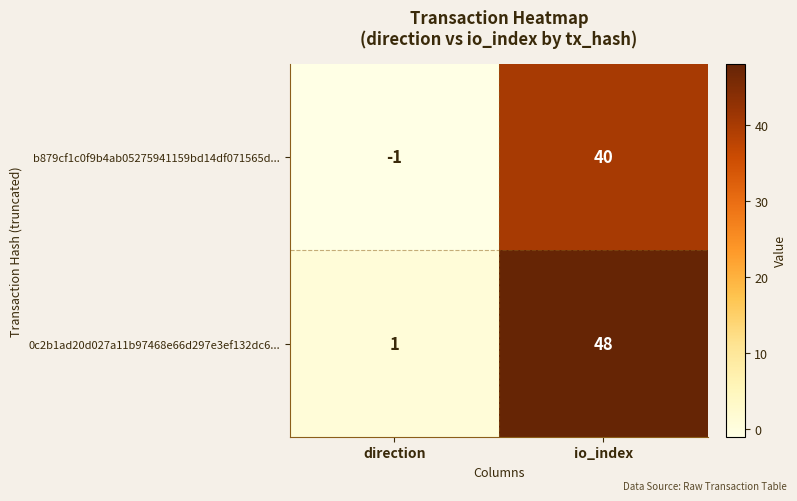

List the labels in order of 0c2b1ad20d027a11b97468e66d297e3ef132dc6... value, smallest first.

direction, io_index